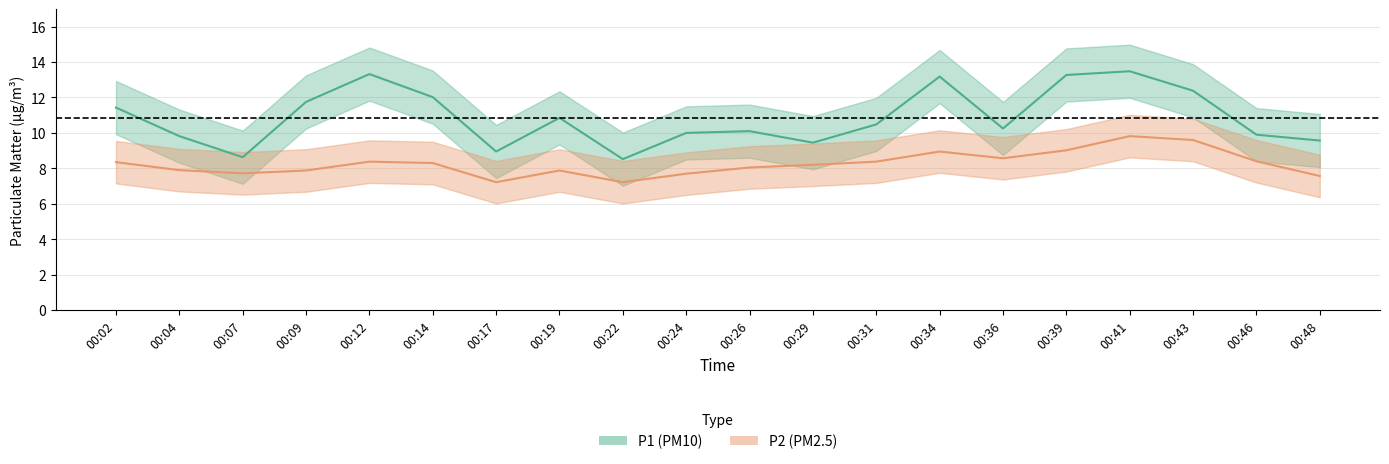

At which category is the sum across all series the highest?

00:41